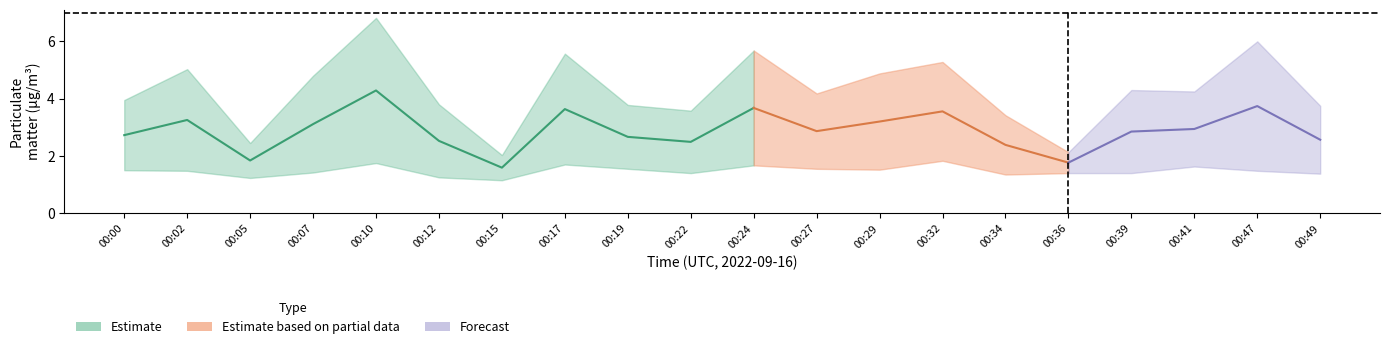

At which category is the sum across all series the highest?

00:10